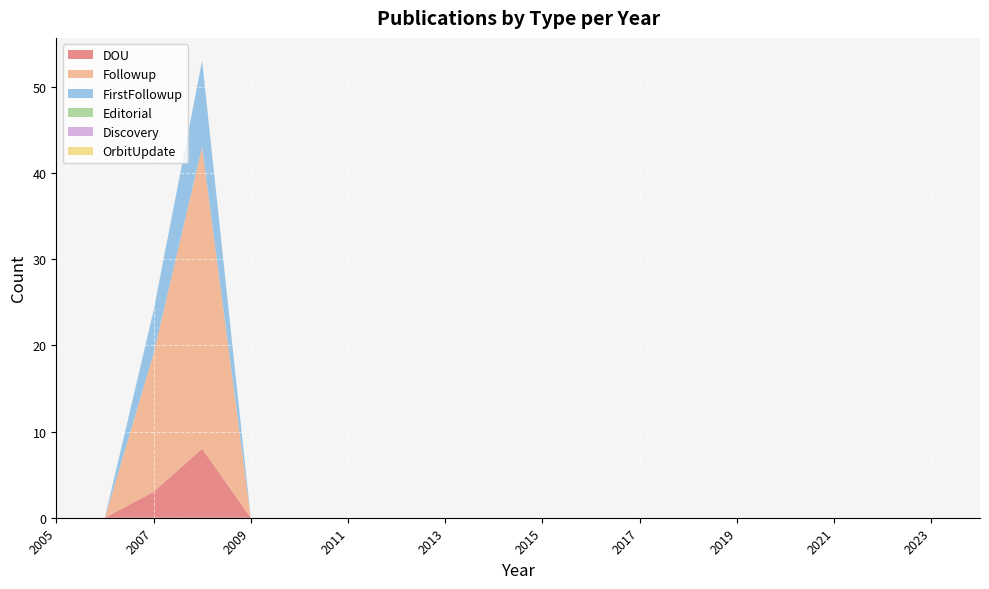

Reading left to right, what are all the values shown in this chart?

DOU: 2005=0	2006=0	2007=3	2008=8	2009=0	2010=0	2011=0	2012=0	2013=0	2014=0	2015=0	2016=0	2017=0	2018=0	2019=0	2020=0	2021=0	2022=0	2023=0	2024=0
Followup: 2005=0	2006=0	2007=16	2008=35	2009=0	2010=0	2011=0	2012=0	2013=0	2014=0	2015=0	2016=0	2017=0	2018=0	2019=0	2020=0	2021=0	2022=0	2023=0	2024=0
FirstFollowup: 2005=0	2006=0	2007=5	2008=10	2009=0	2010=0	2011=0	2012=0	2013=0	2014=0	2015=0	2016=0	2017=0	2018=0	2019=0	2020=0	2021=0	2022=0	2023=0	2024=0
Editorial: 2005=0	2006=0	2007=0	2008=0	2009=0	2010=0	2011=0	2012=0	2013=0	2014=0	2015=0	2016=0	2017=0	2018=0	2019=0	2020=0	2021=0	2022=0	2023=0	2024=0
Discovery: 2005=0	2006=0	2007=0	2008=0	2009=0	2010=0	2011=0	2012=0	2013=0	2014=0	2015=0	2016=0	2017=0	2018=0	2019=0	2020=0	2021=0	2022=0	2023=0	2024=0
OrbitUpdate: 2005=0	2006=0	2007=0	2008=0	2009=0	2010=0	2011=0	2012=0	2013=0	2014=0	2015=0	2016=0	2017=0	2018=0	2019=0	2020=0	2021=0	2022=0	2023=0	2024=0